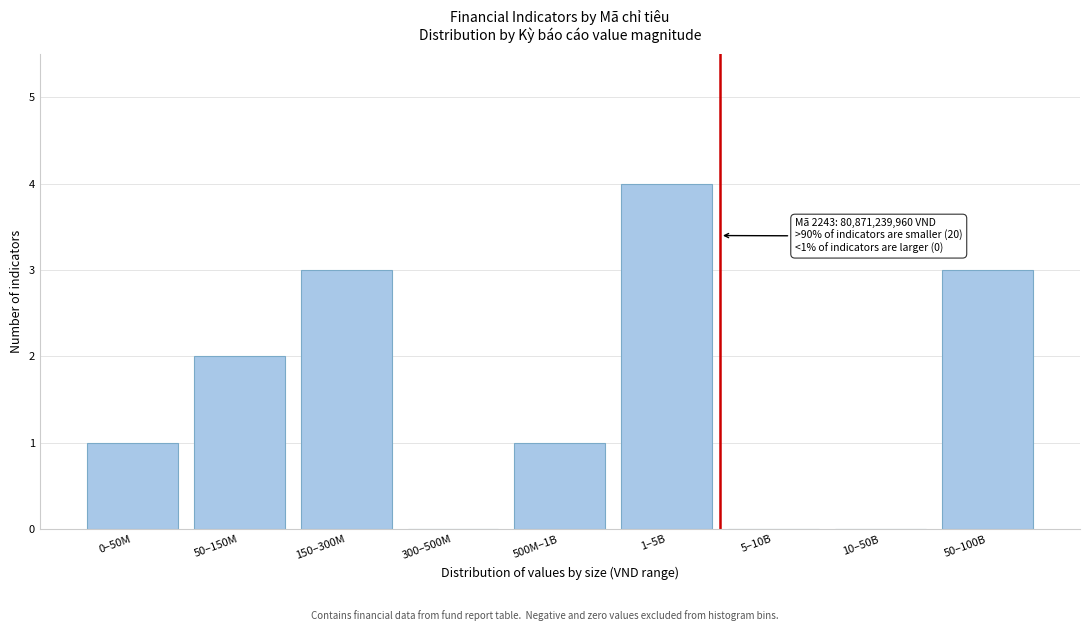

Reading left to right, list all the values displayed in this chart.

0–50M=1	50–150M=2	150–300M=3	300–500M=0	500M–1B=1	1–5B=4	5–10B=0	10–50B=0	50–100B=3